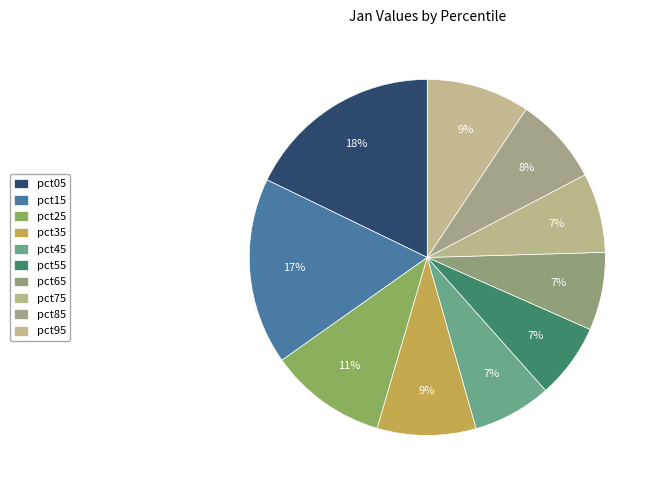

How many segments does this pie chart have?

10